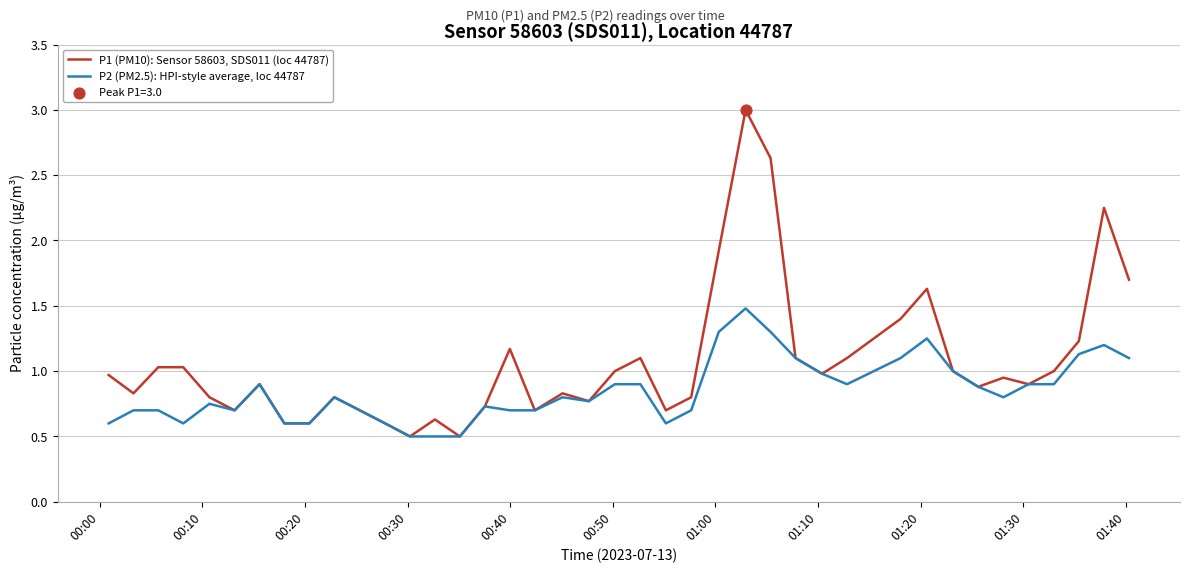

Which series has the widest spread of values?

P1 (PM10): Sensor 58603, SDS011 (loc 44787)